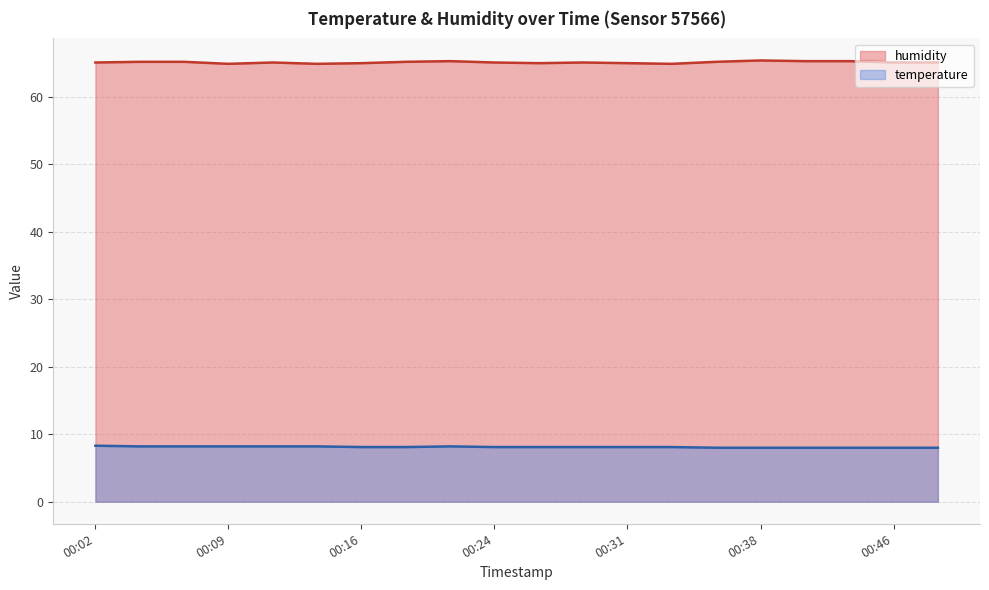

At how many categories does at least one series exceed 57?

20